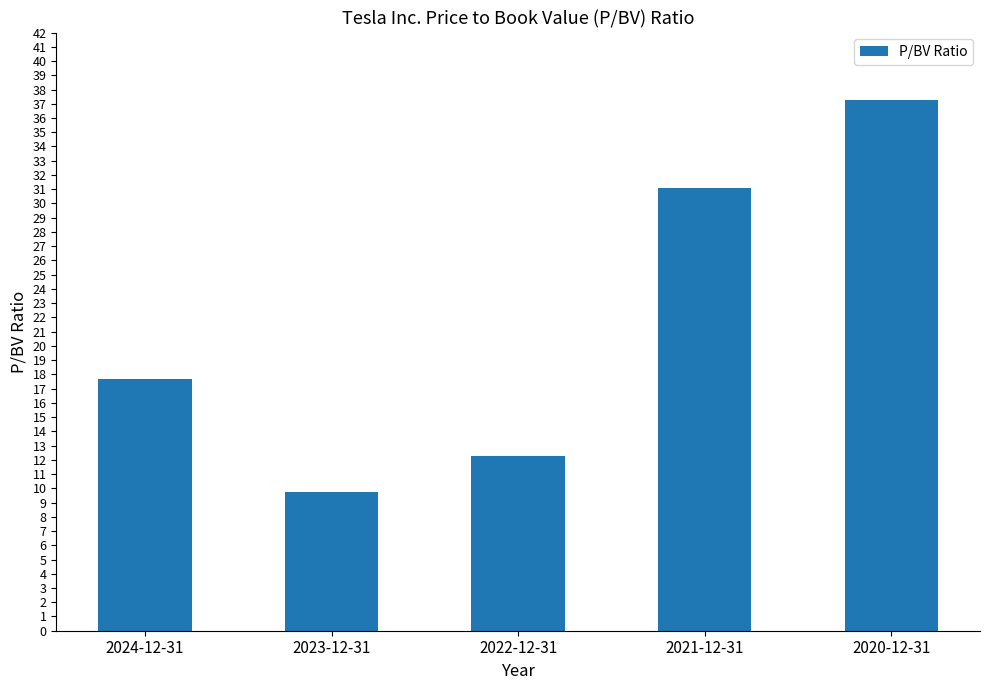

Does the chart contain stacked bars?

No